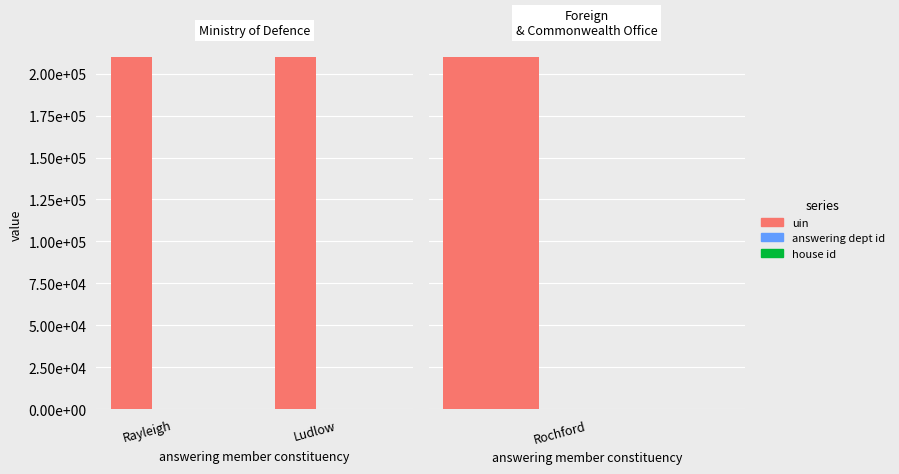

Between Rayleigh and Ludlow, which series saw the biggest shift?

uin